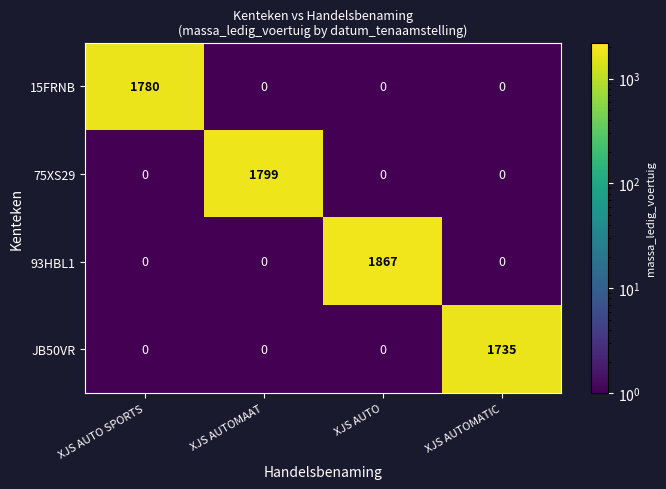

What is the sum of all JB50VR values?

1735